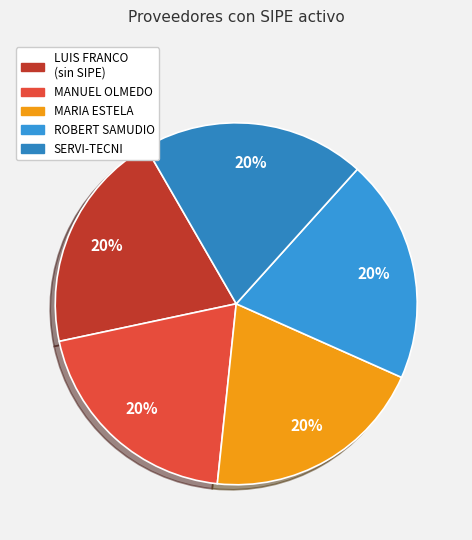

Which category has the smallest portion of the pie?

LUIS FRANCO GONZALEZ